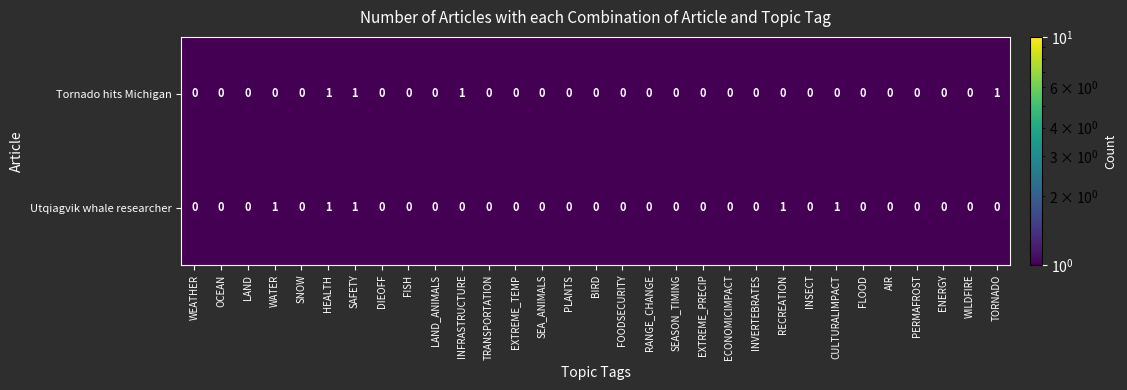

Rank the series by their average value, from highest to lowest.

Utqiagvik whale researcher, Tornado hits Michigan